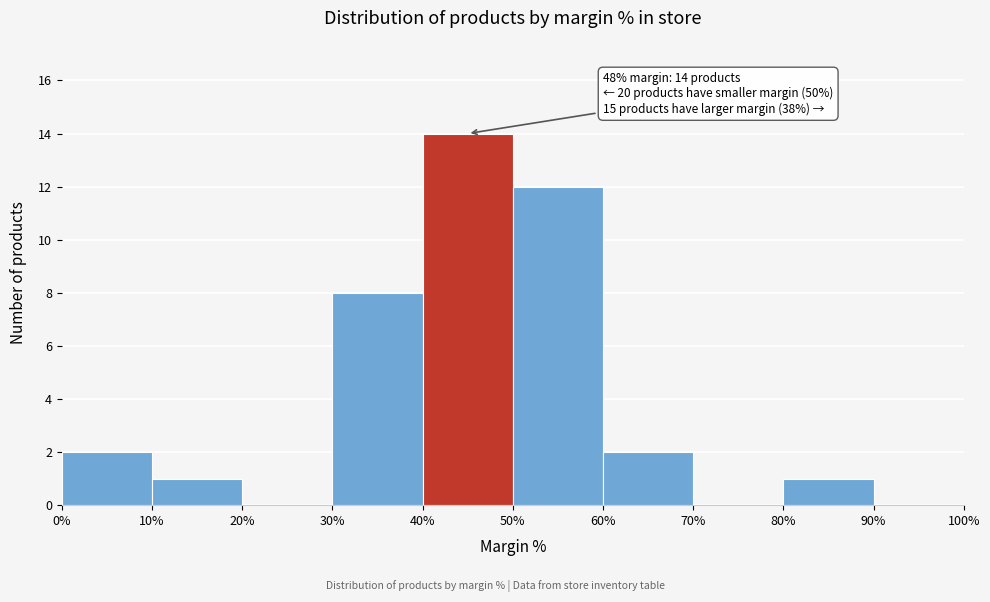

Over which range of the x-axis is the bar tallest?

40% to 50%